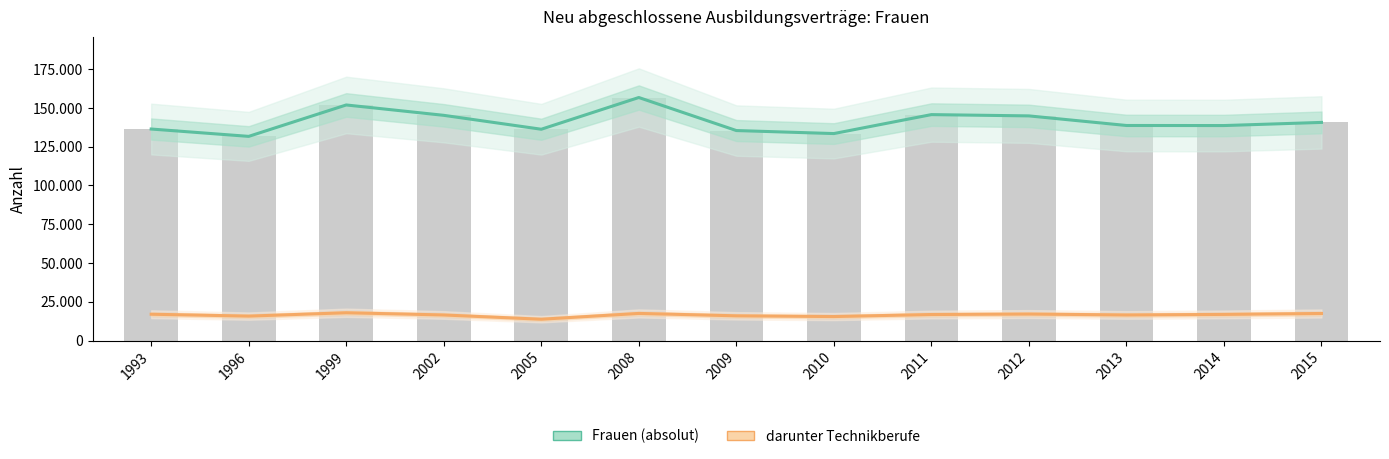

The Frauen (absolut) series shows 131655 at 1996. True or false?

True